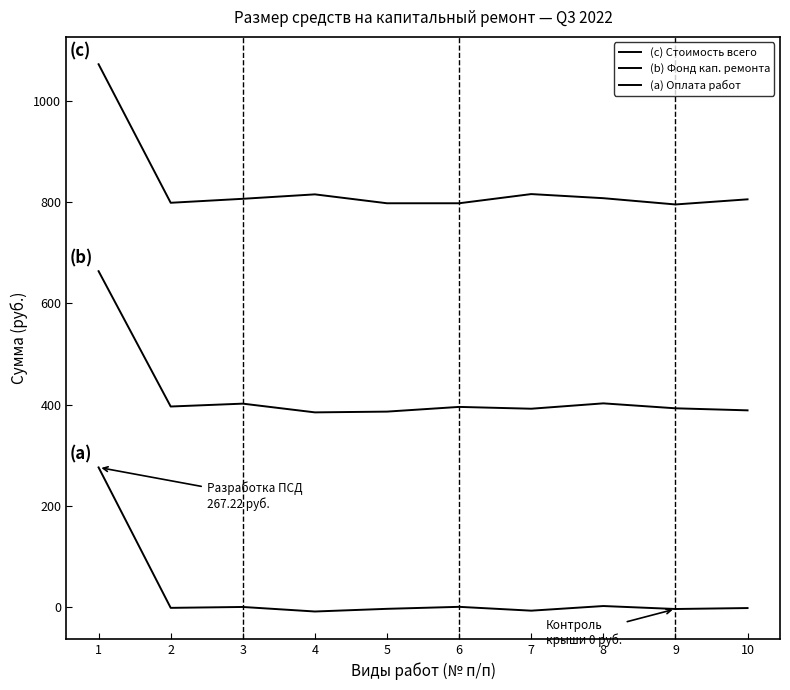

At which category is the sum across all series the highest?

1